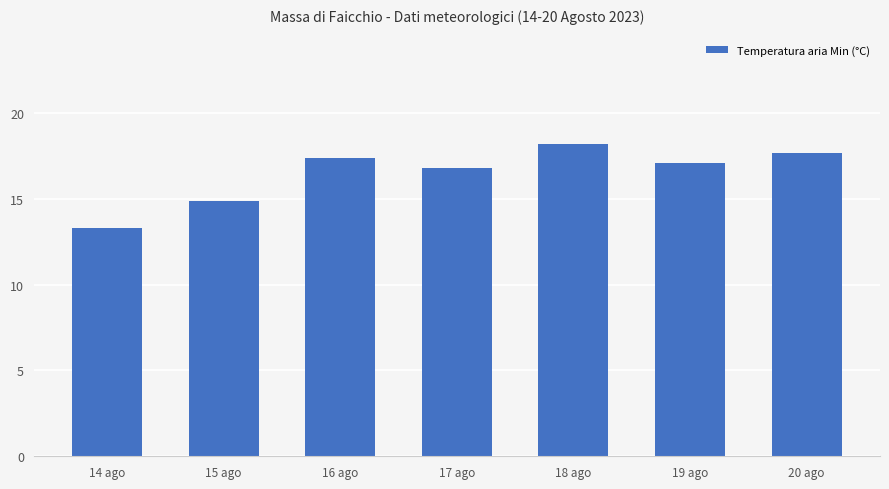

Reading left to right, transcribe all the data shown in this chart.

14 ago=13.3	15 ago=14.9	16 ago=17.4	17 ago=16.8	18 ago=18.2	19 ago=17.1	20 ago=17.7